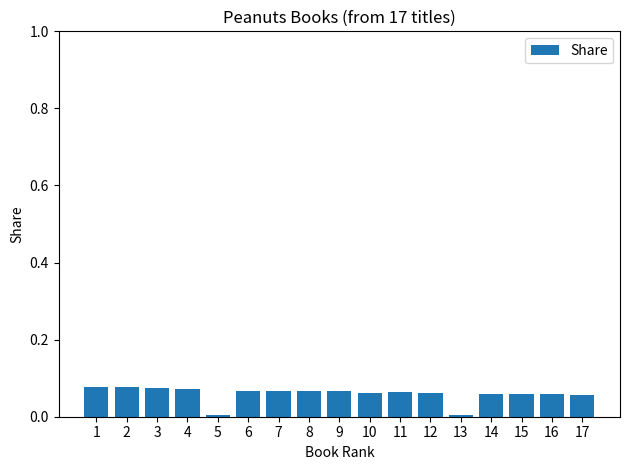

What is the sum of all values?

1.0